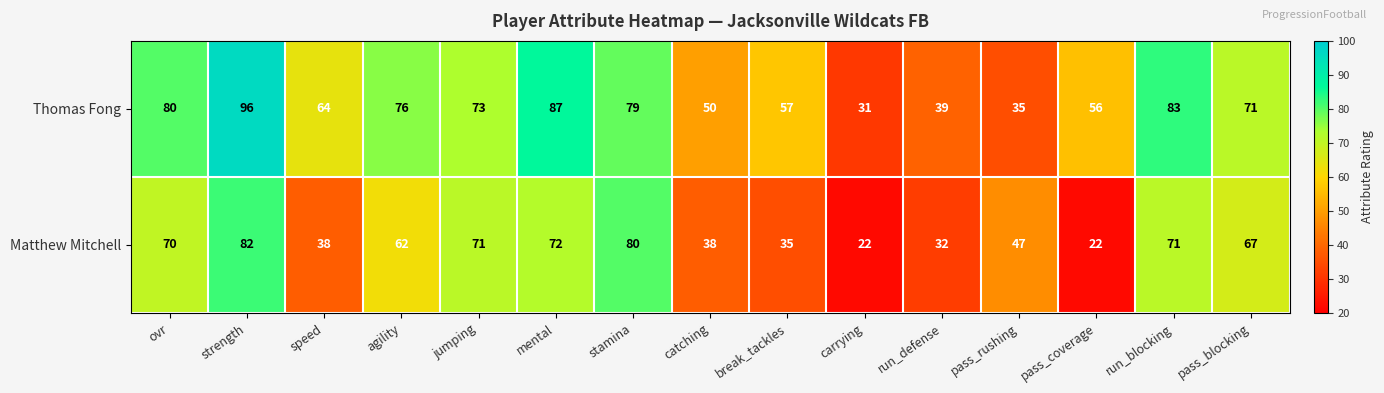

What is the difference between the maximum and minimum values in the Thomas Fong series?

65